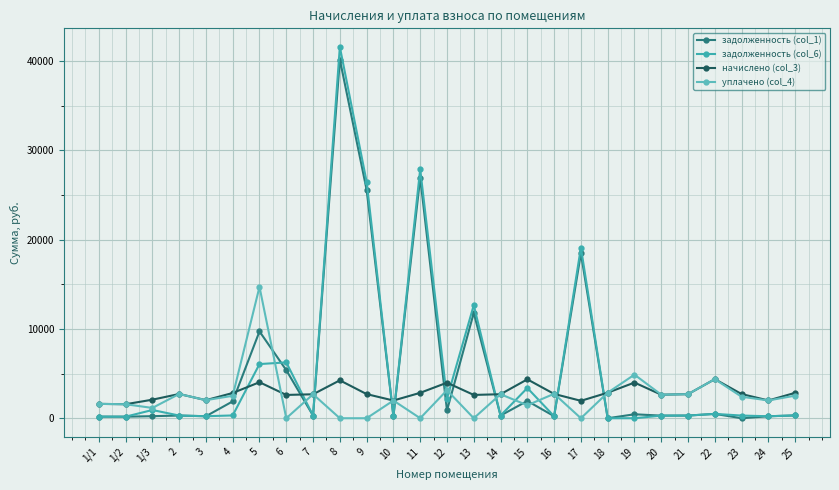

What is the label of the 23rd point from the left?

21